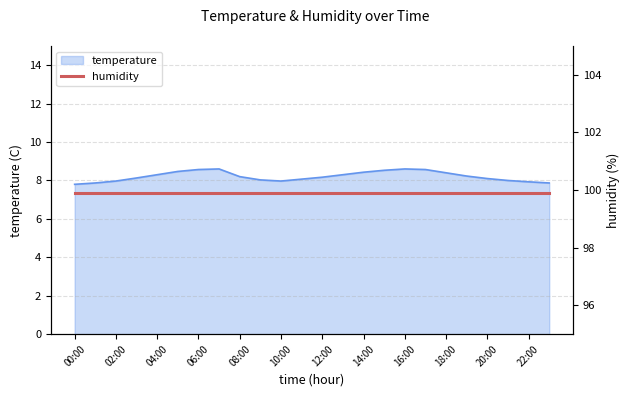

Where is the first local minimum?

10:00